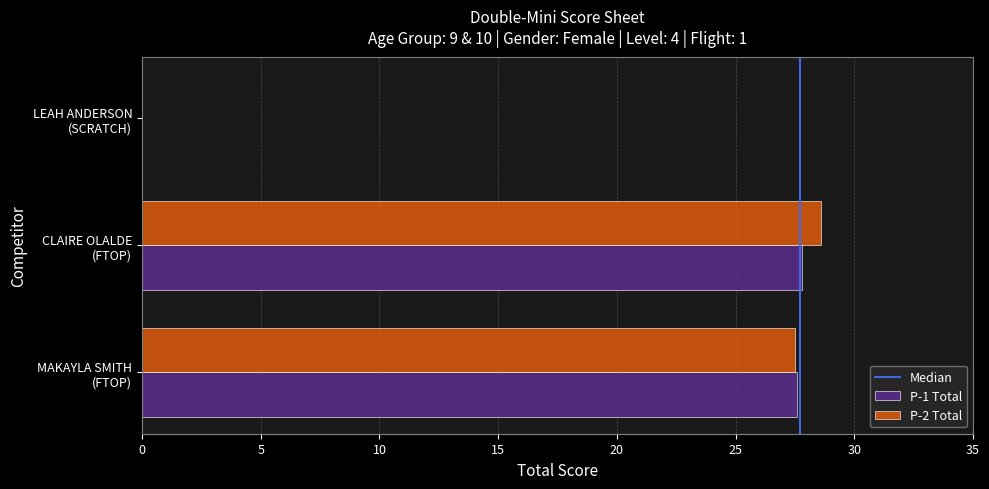

What is the maximum value shown in the chart?

28.6